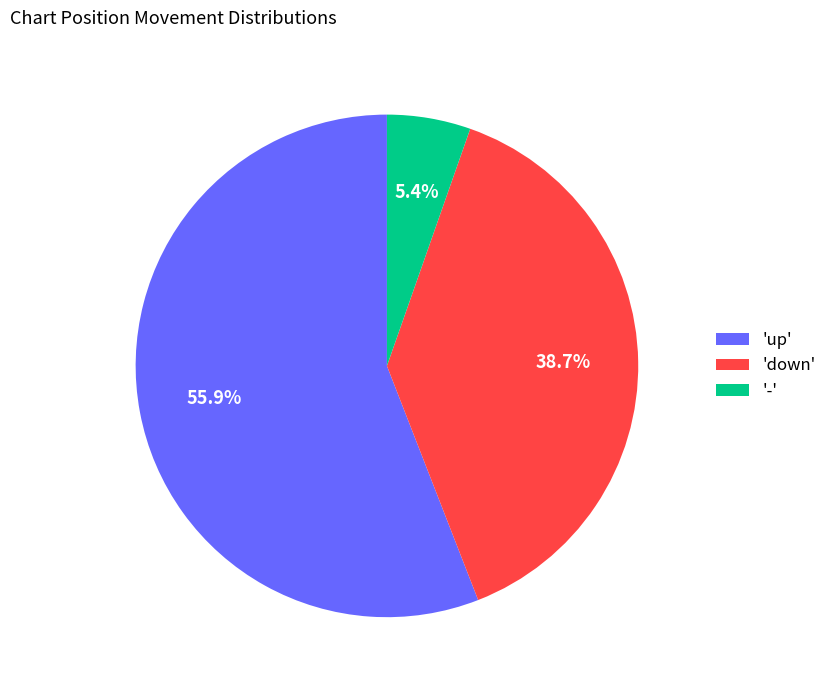

How much of the chart is everything except 'up'?

44.1%